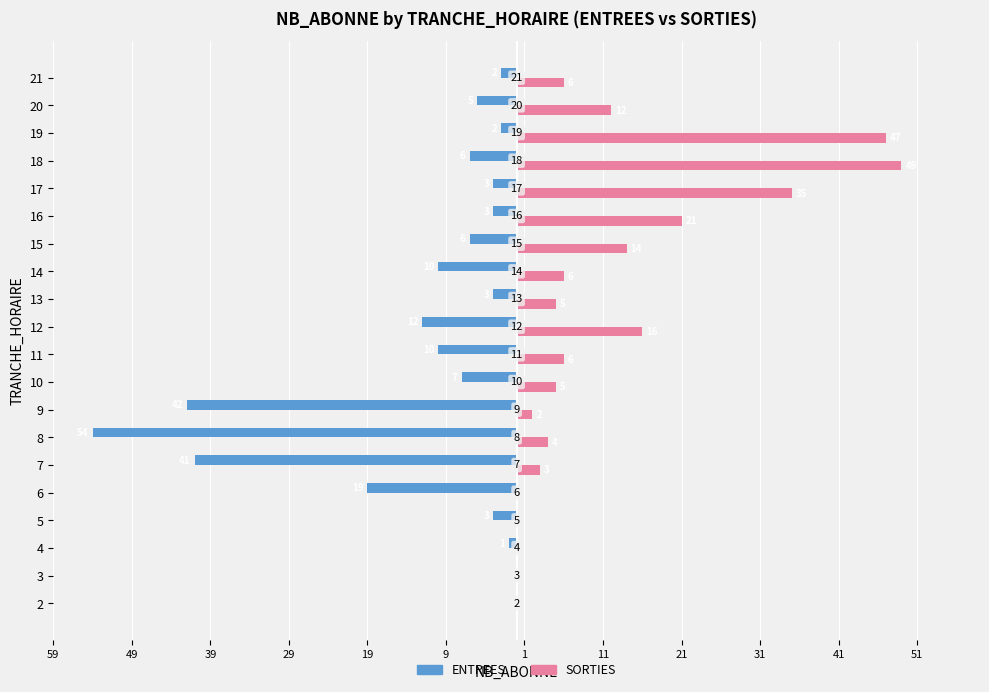

What are all the series names shown in the legend?

ENTREES, SORTIES